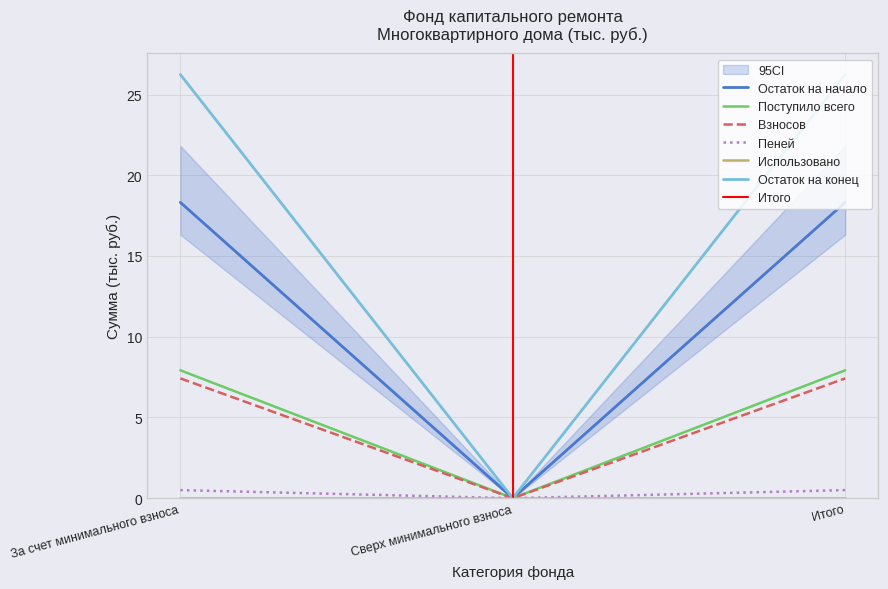

What is the sum of the Взносов values at Сверх минимального взноса and Итого?

7.4